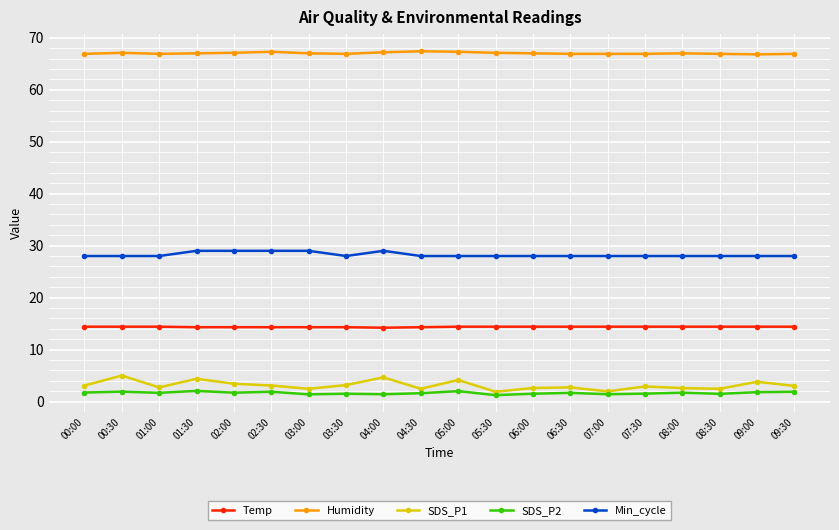

Rank the series by their maximum value, from highest to lowest.

Humidity, Min_cycle, Temp, SDS_P1, SDS_P2